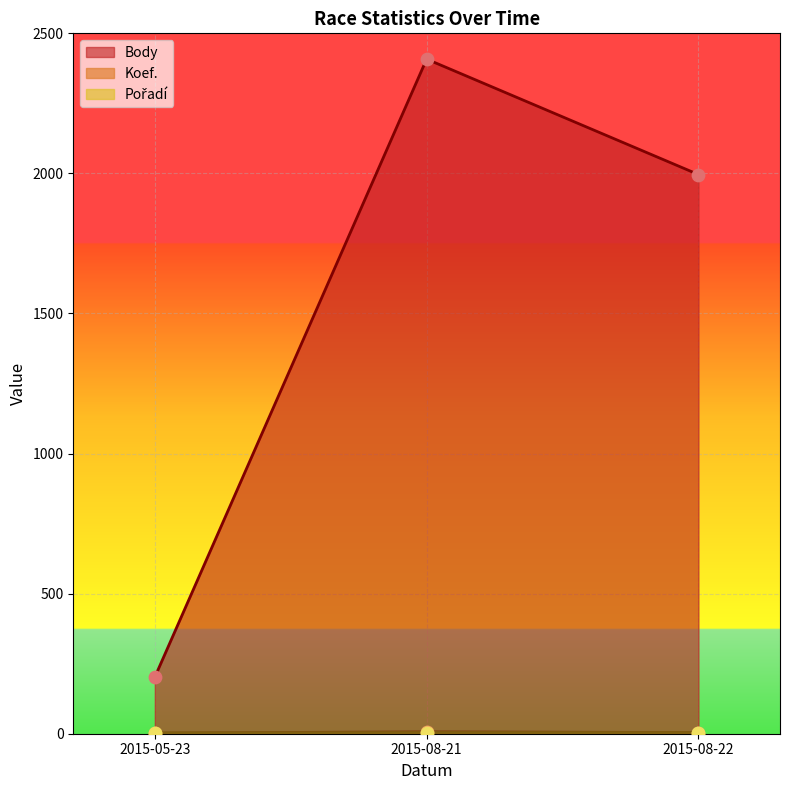

Which series contains the lowest Y value?

Koef.